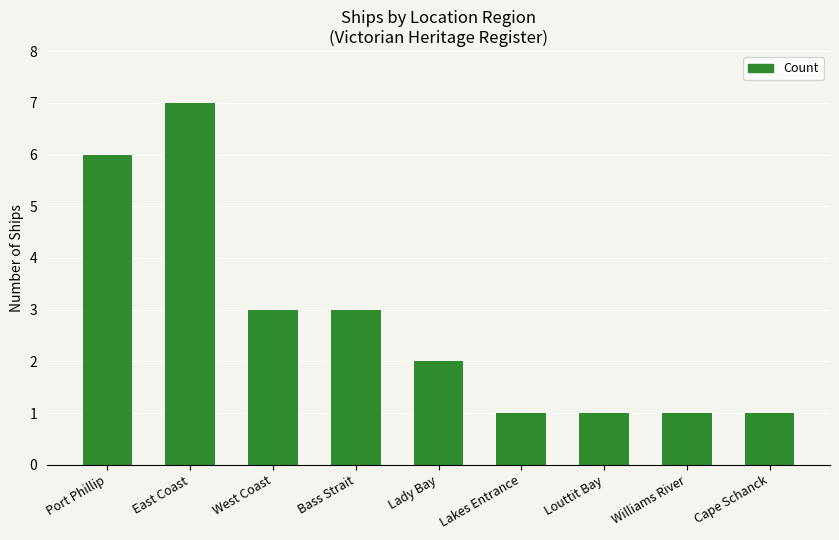

What is the difference between the second highest and second lowest values?

5